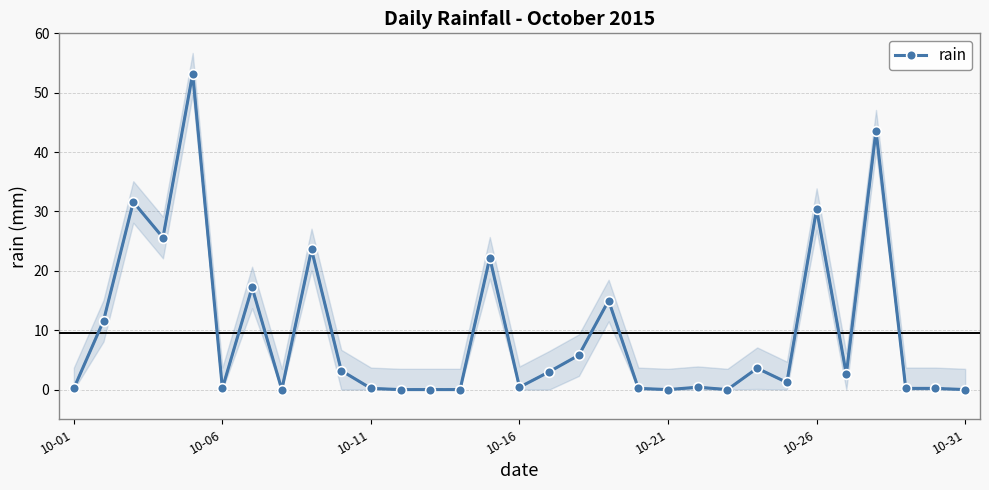

How many points are lower than both their immediate neighbors (excluding endpoints)?

8